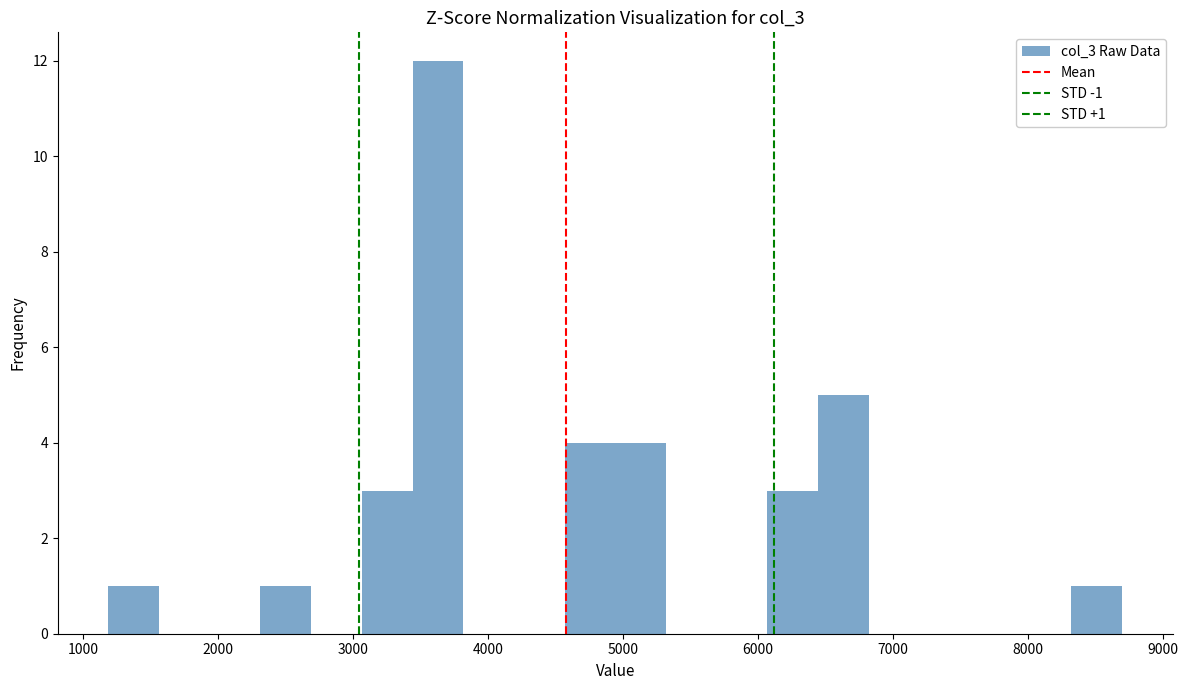

Around what value on the x-axis is the tallest bar? Give the approximate position of its centre, as read against the axis.

3600